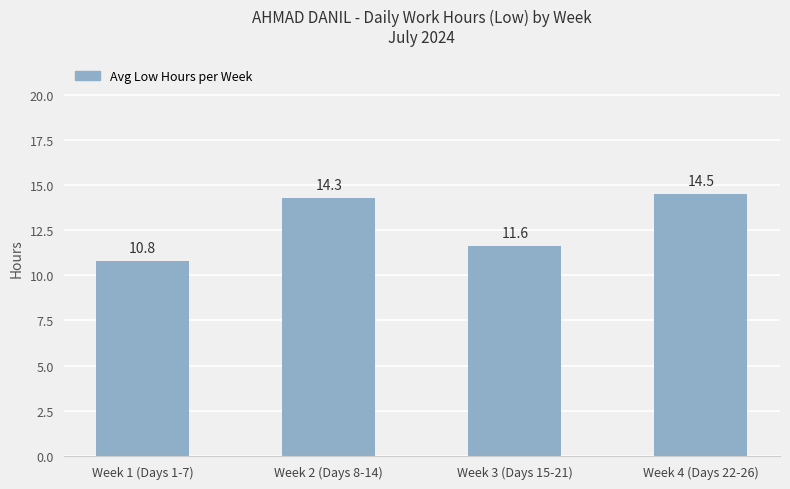

What is the approximate value at Week 2 (Days 8-14)?

14.3